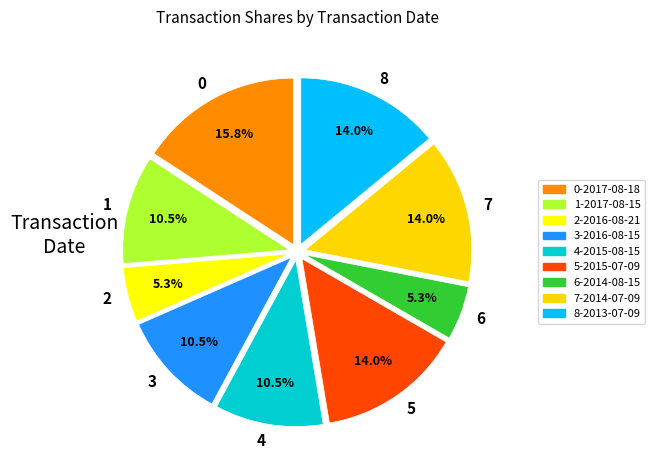

How much of the chart is everything except 3?

89.5%